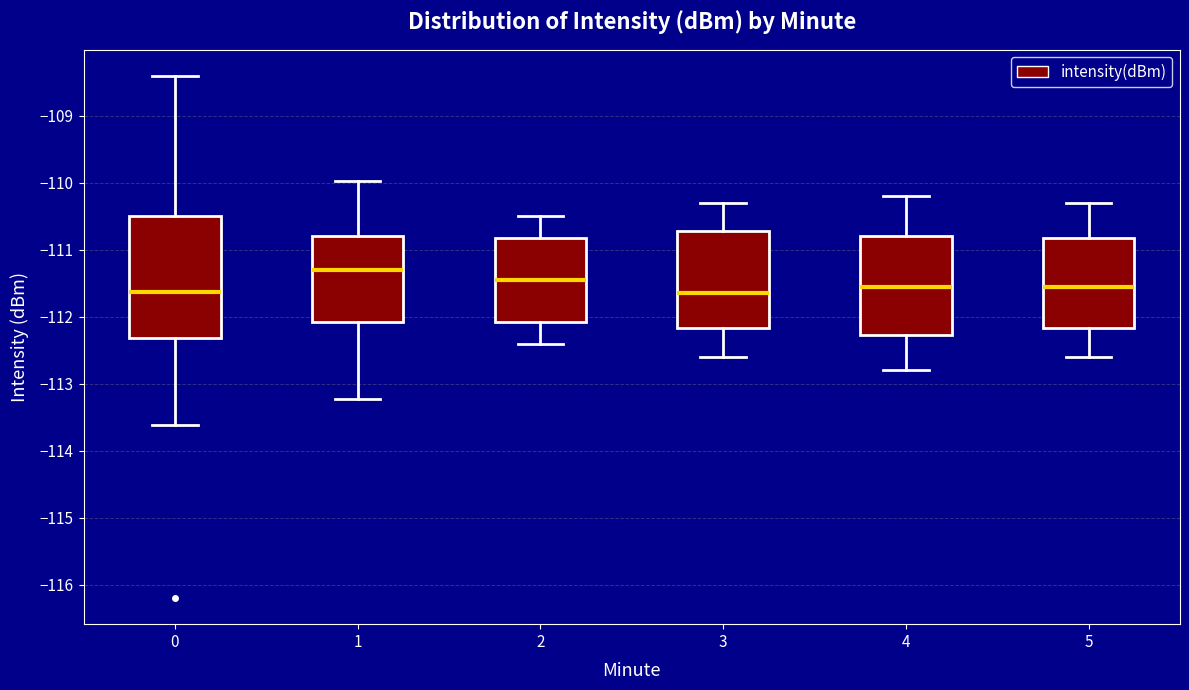

Where does the upper whisker of the box at x = 4 end on the y-axis? The values are not printed on the chart, so give them approximately, as read against the axis.

-110.2